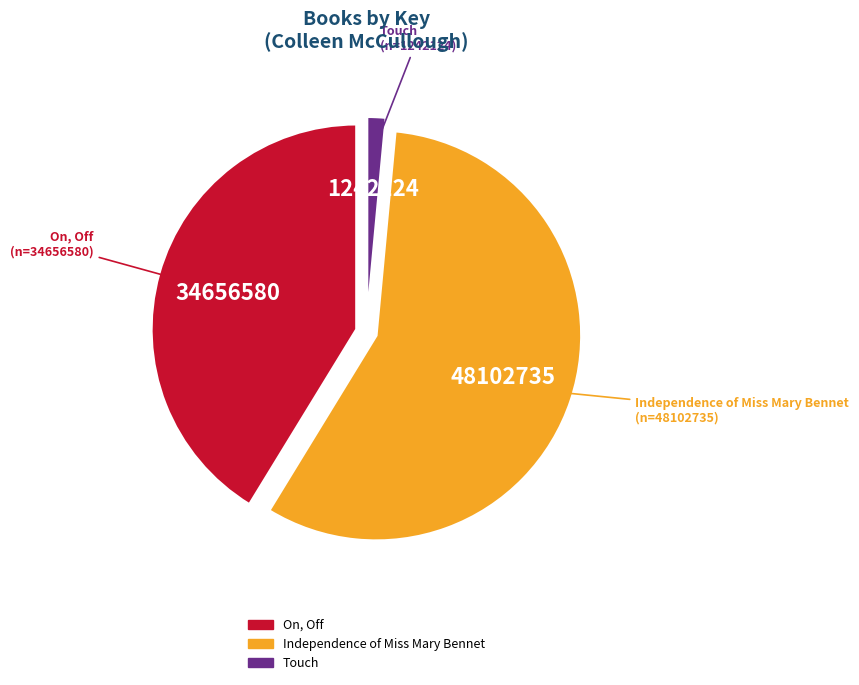

Which slice represents more than half of the pie?

Independence of Miss Mary Bennet